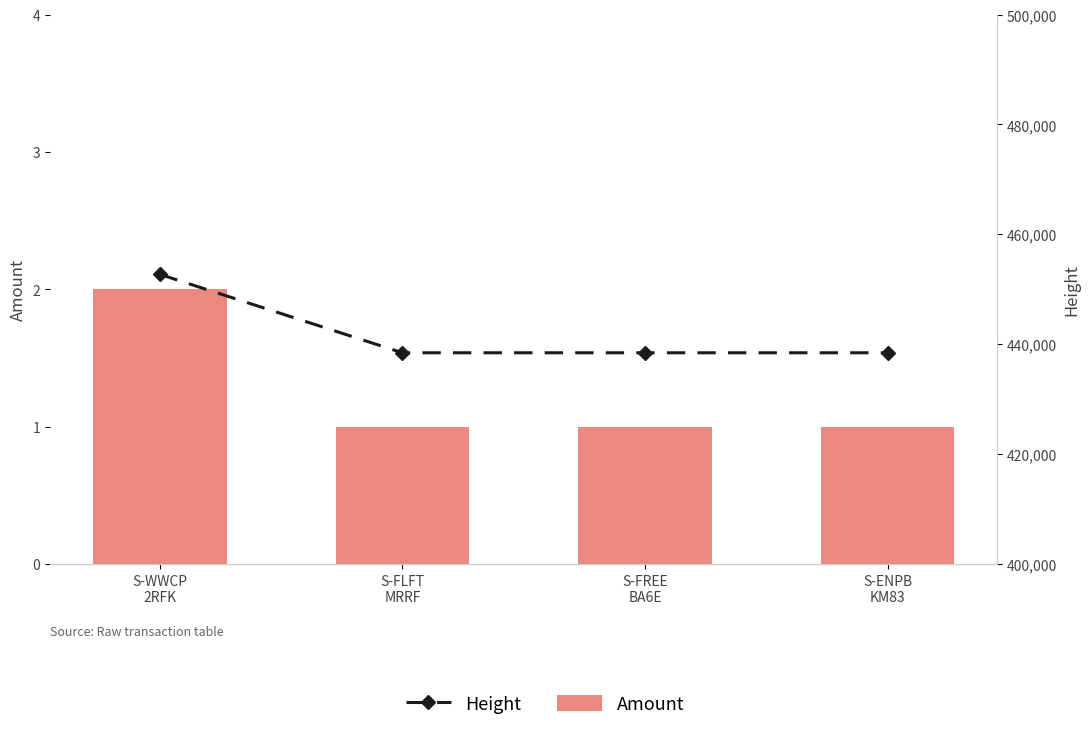

List the series in order of their overall mean, highest first.

Height, Amount